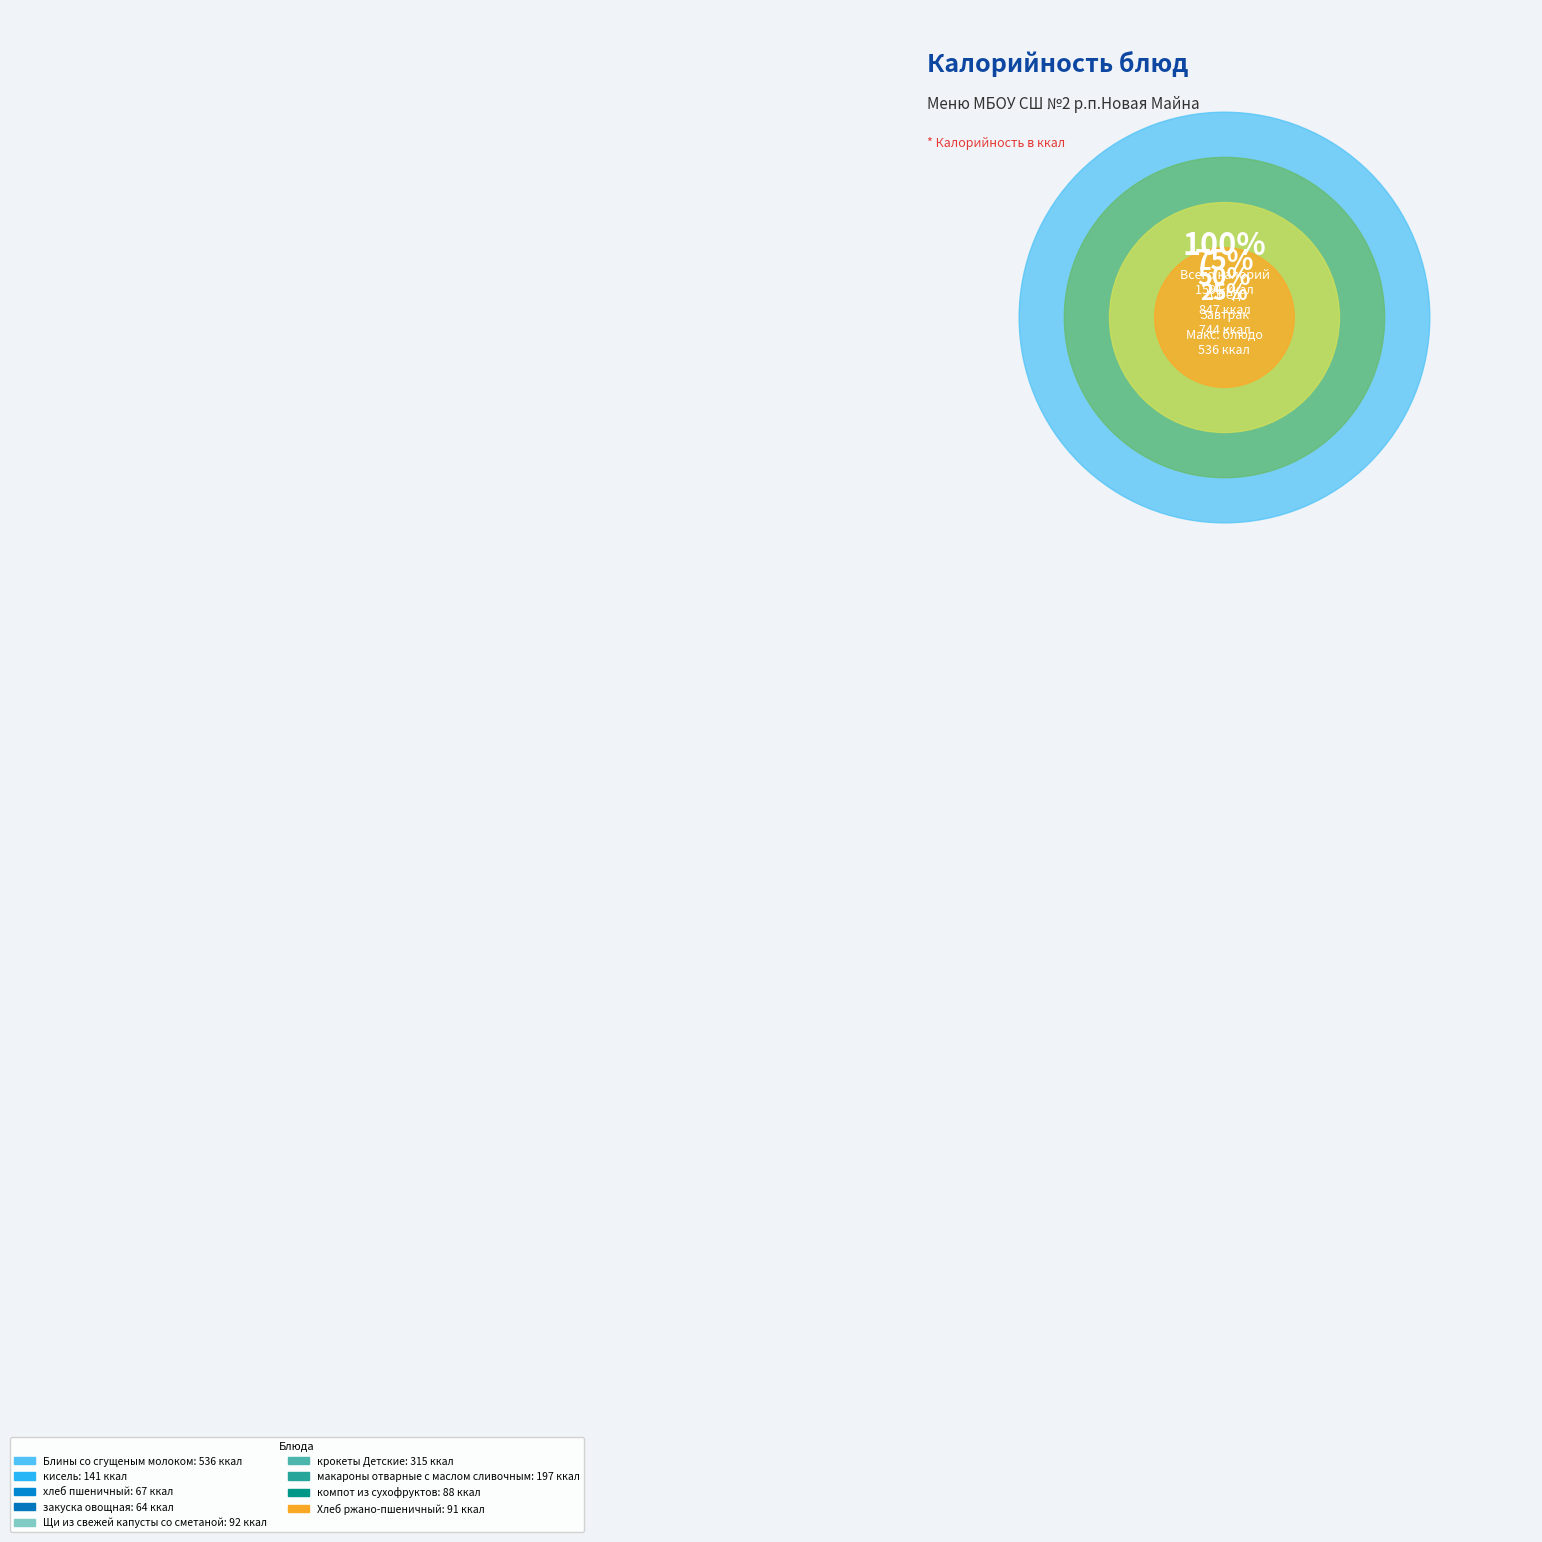

How many segments does this pie chart have?

9